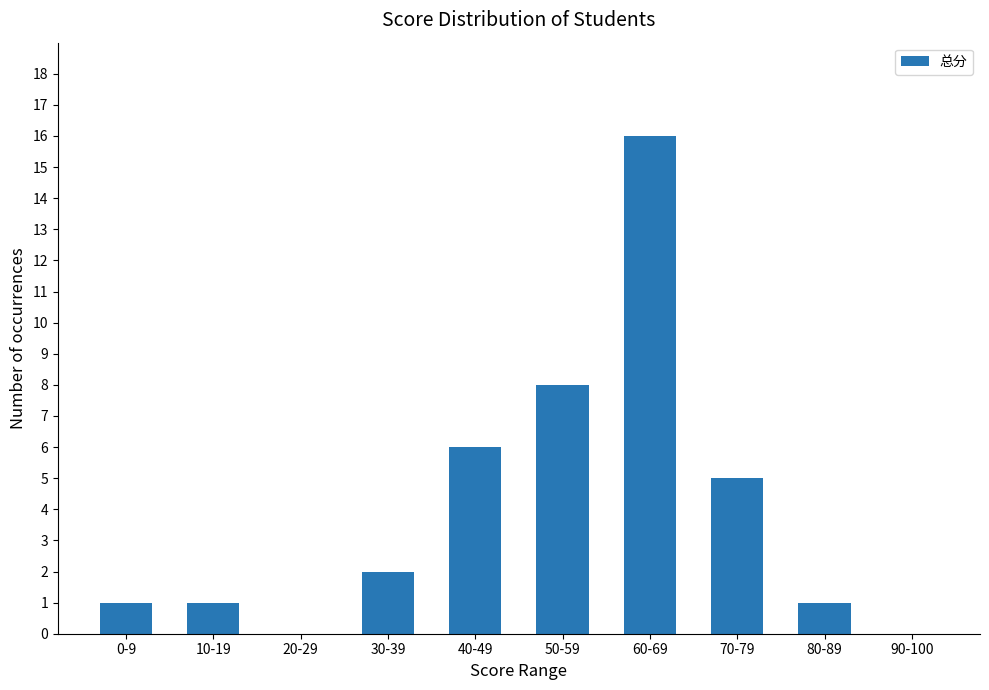

What is the sum of the values at 70-79 and 80-89?

6